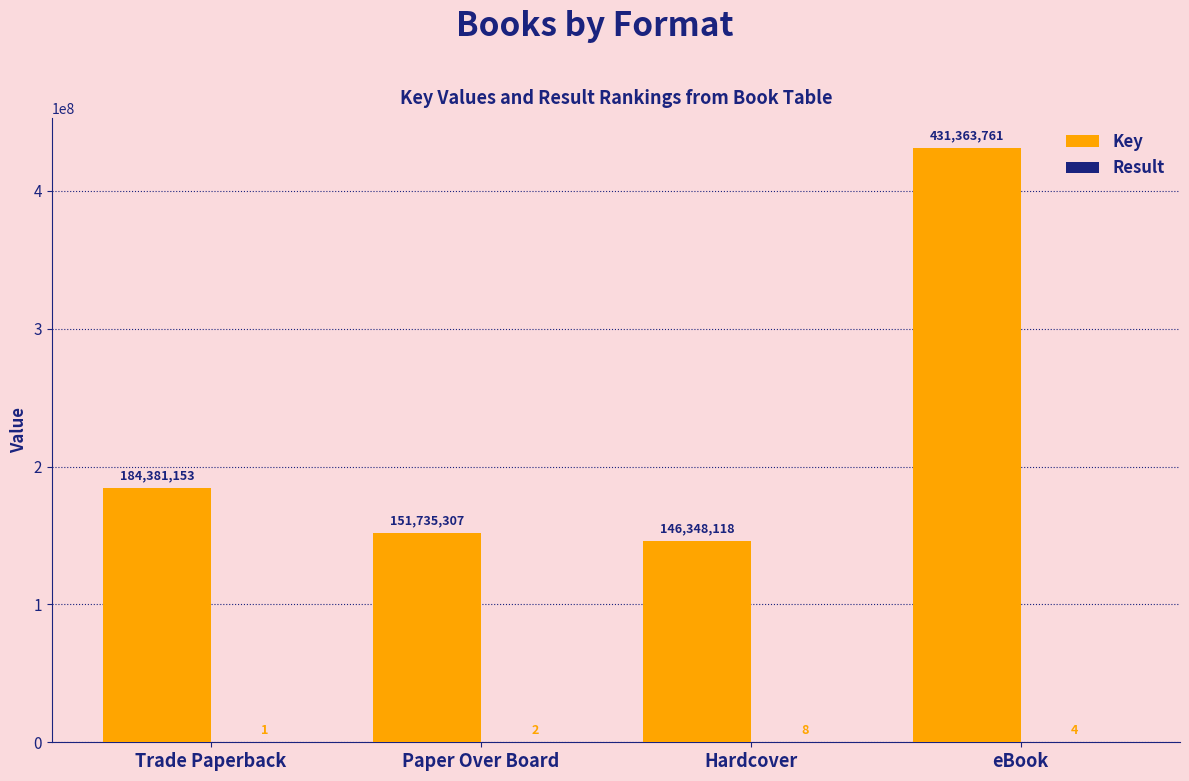

At which category is the sum across all series the highest?

eBook